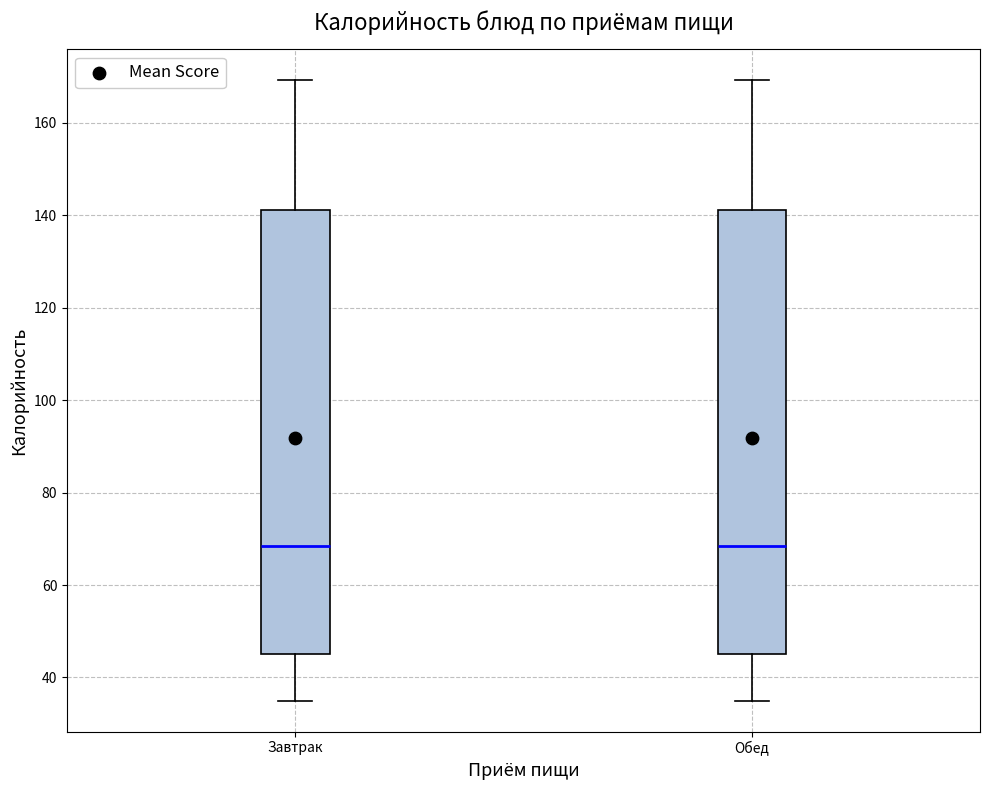

Reading left to right, read every box against the y-axis: the position of its median line, the range the box covers, and the ends of its whiskers. The values are not printed on the chart, so give them approximately, as read against the axis.

Завтрак: median 68, box 46 to 142, whiskers 36 to 170
Обед: median 68, box 46 to 142, whiskers 36 to 170